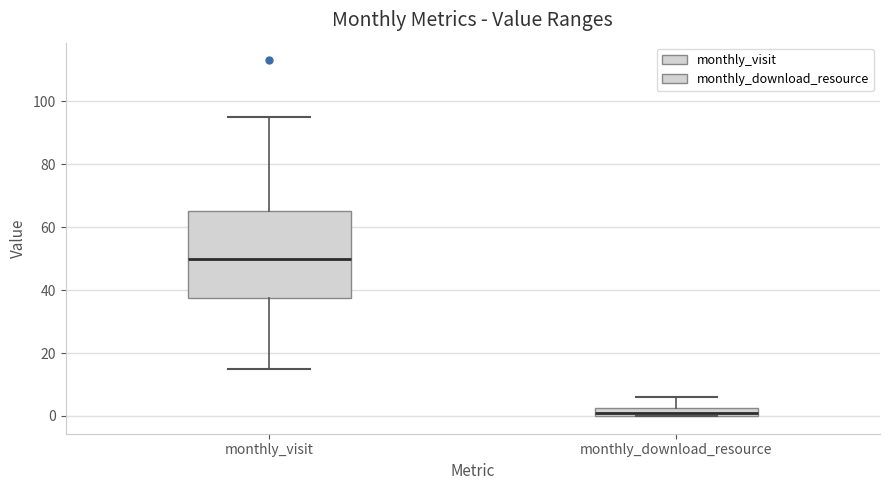

Where does the upper whisker of the box for monthly_download_resource end on the y-axis? The values are not printed on the chart, so give them approximately, as read against the axis.

6